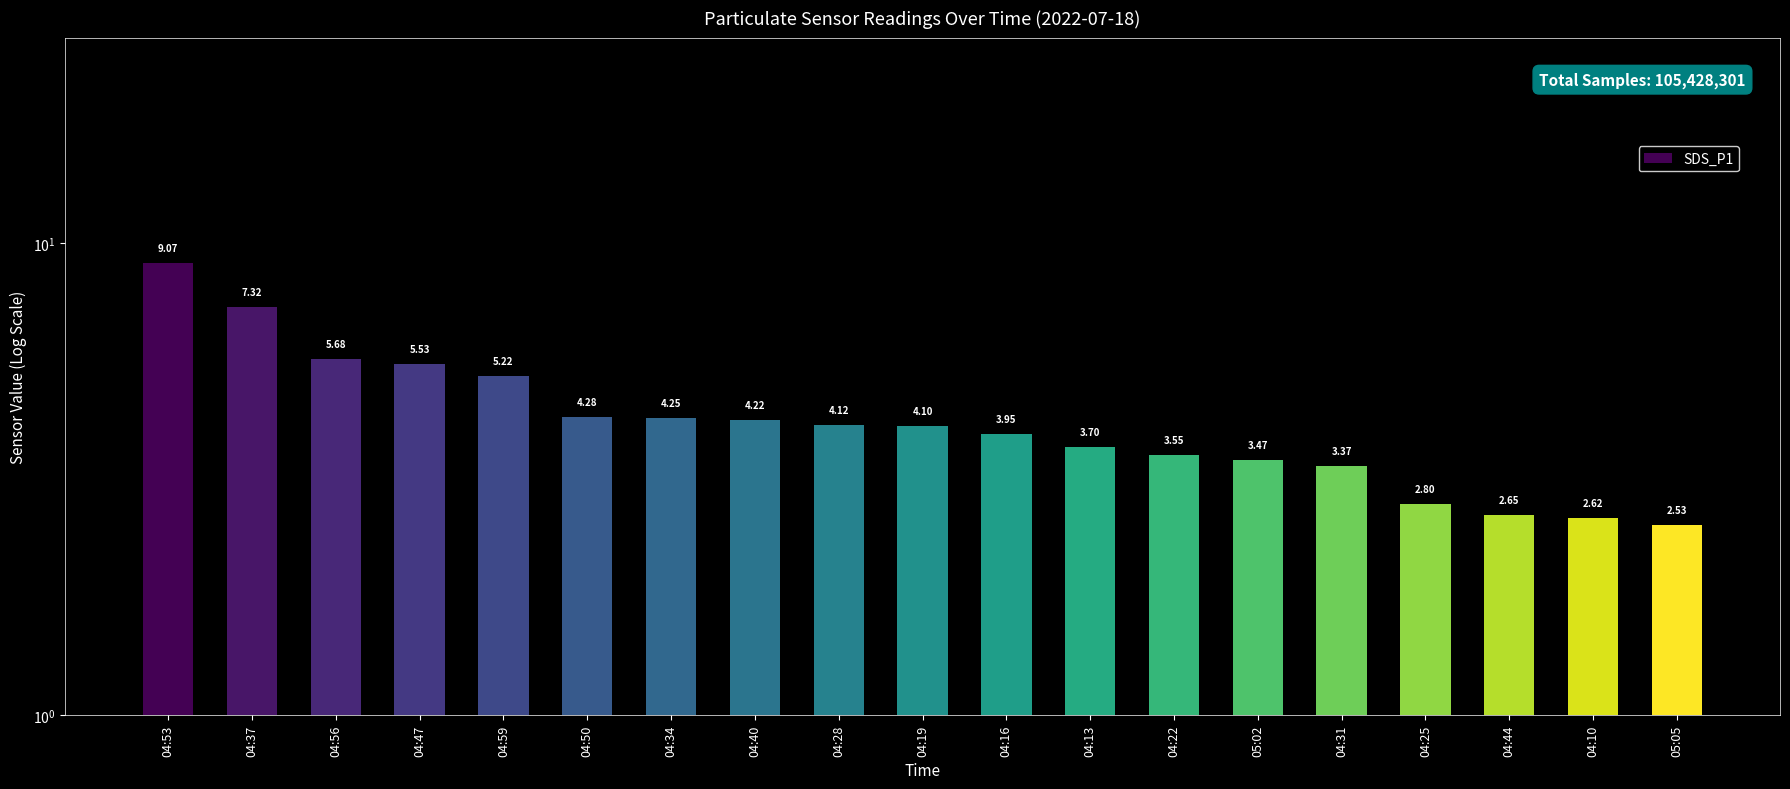

Which has a higher value, 04:44 or 04:22?

04:22